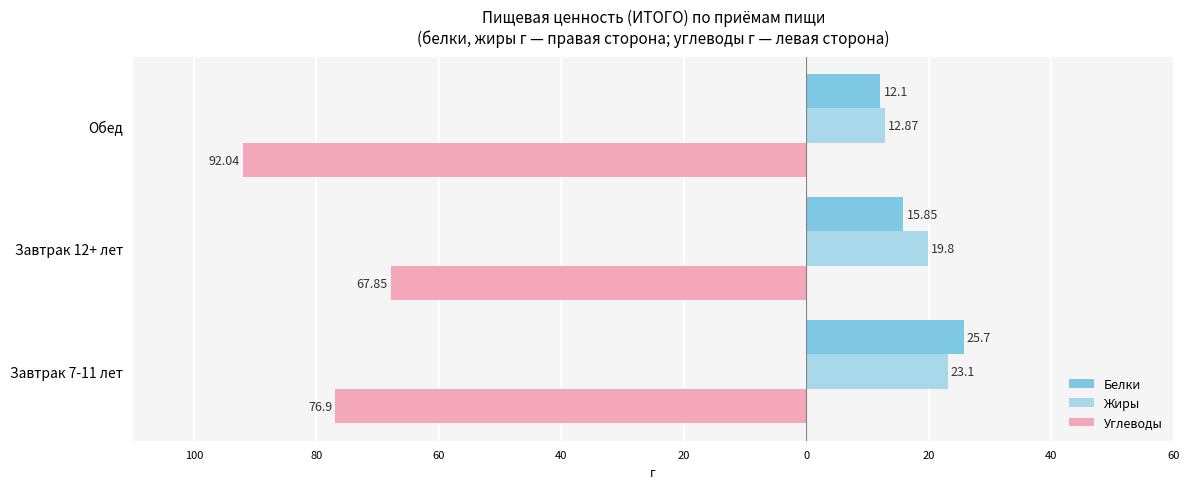

What is the difference between the maximum and minimum values in the Белки series?

13.6